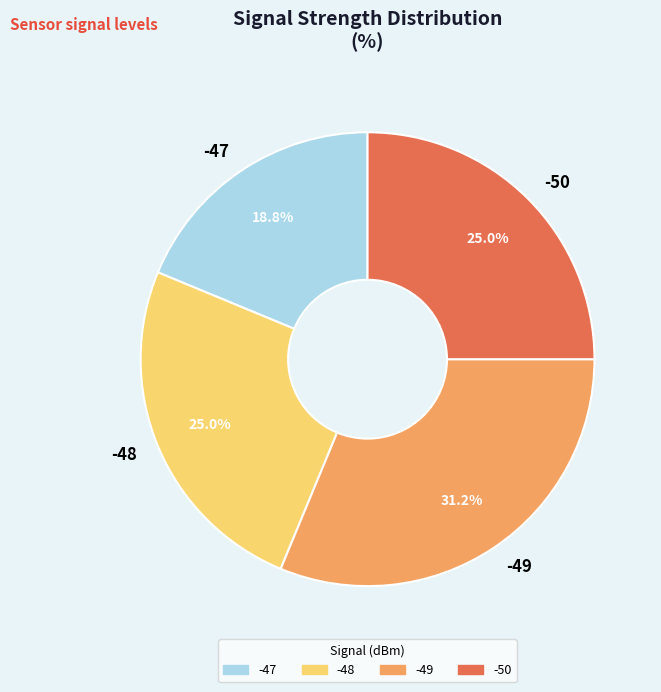

How much of the chart is everything except -48?

75.0%